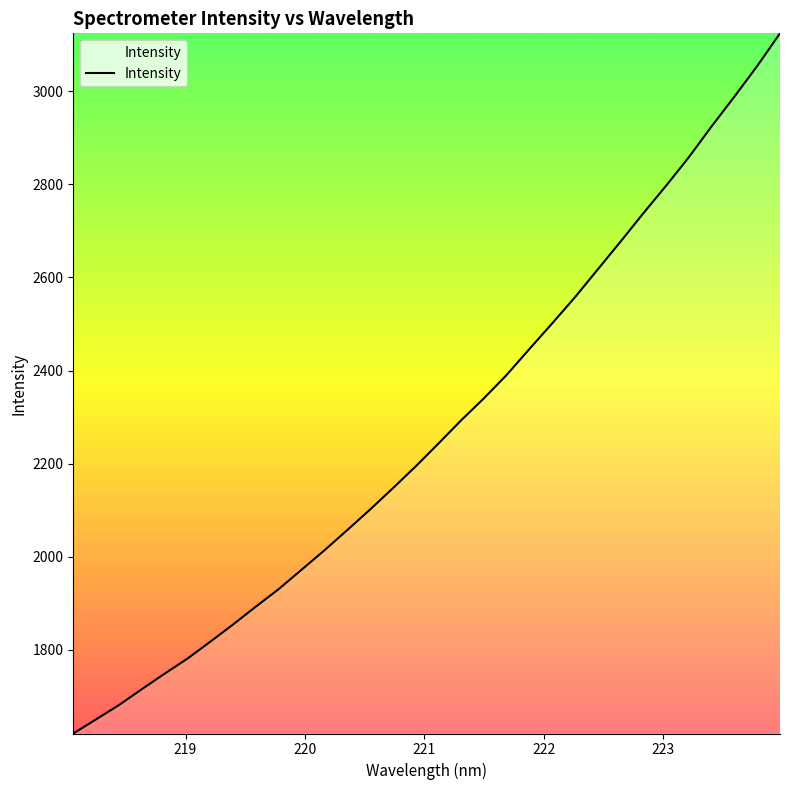

What is the maximum value shown in the chart?

3124.9